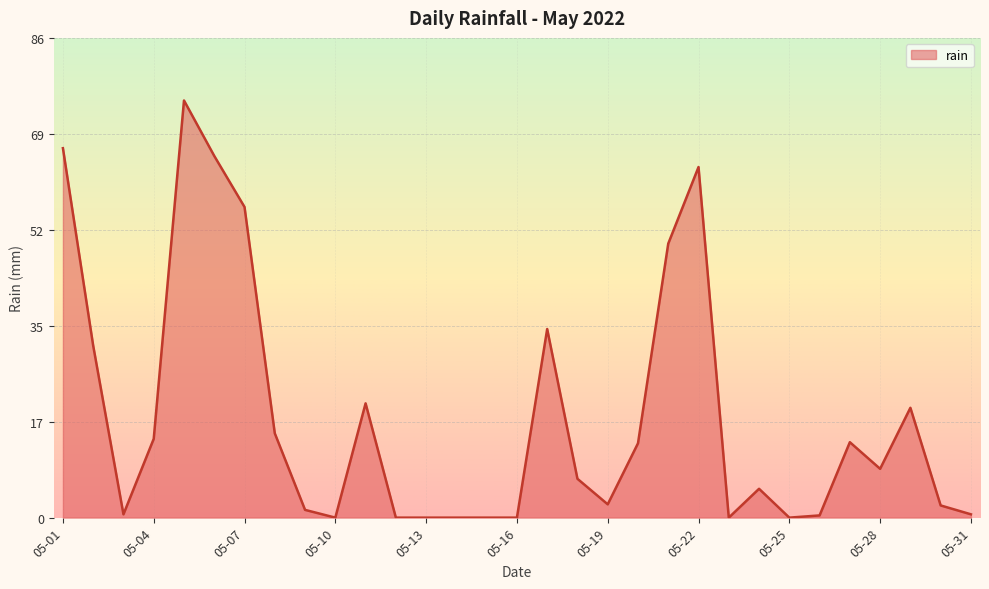

What is the maximum value shown in the chart?

75.2